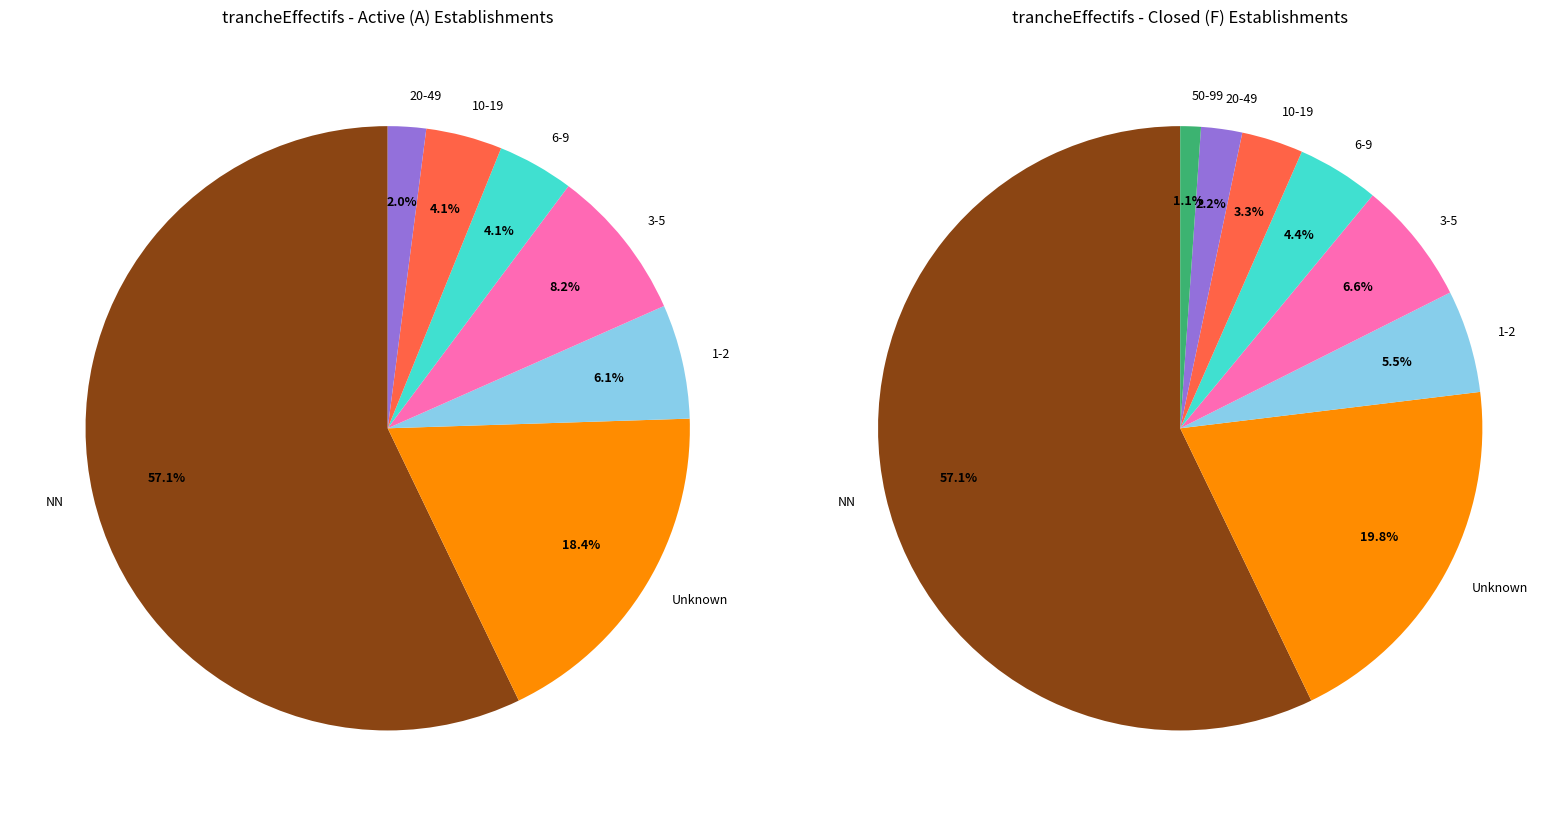

Which slice is the largest?

NN